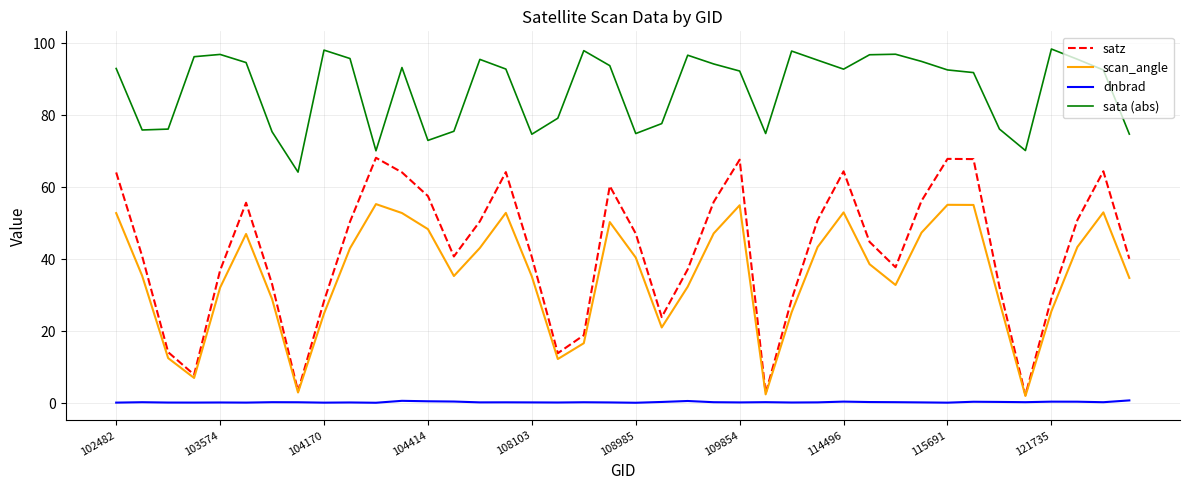

Which series has the largest total across all categories?

sata (abs)